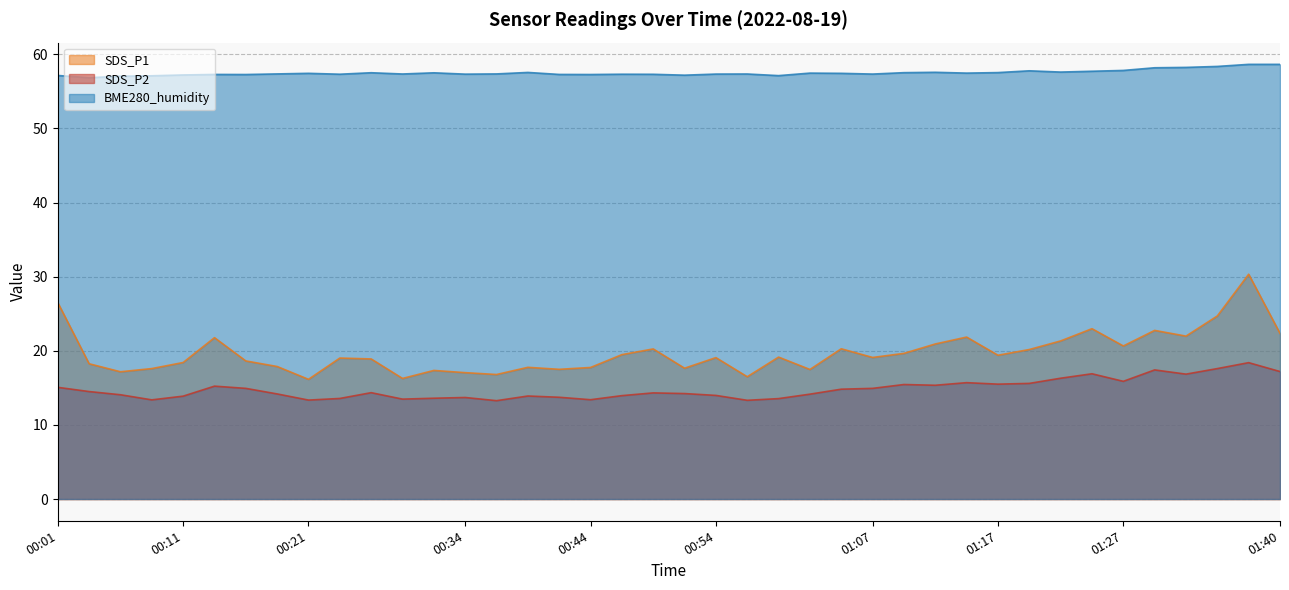

Between 00:01 and 00:51, which is larger?

00:01